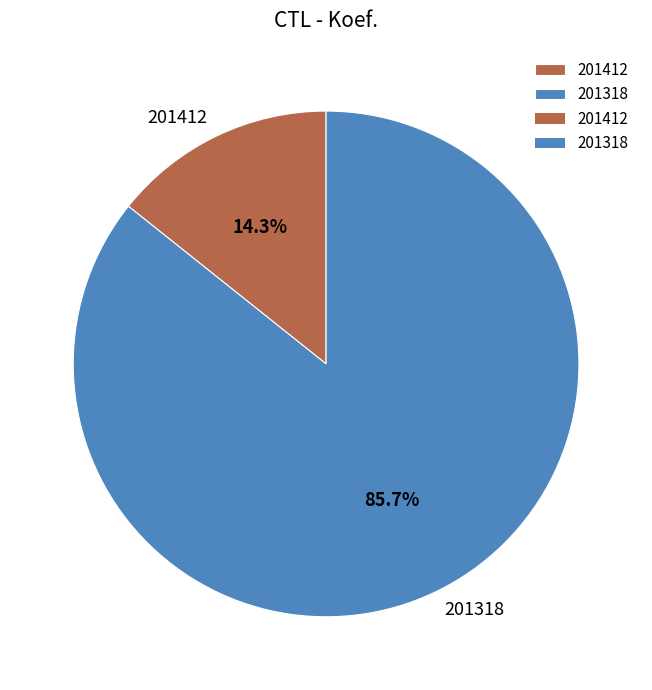

Do 201412 and 201318 together represent more than half of the pie?

Yes